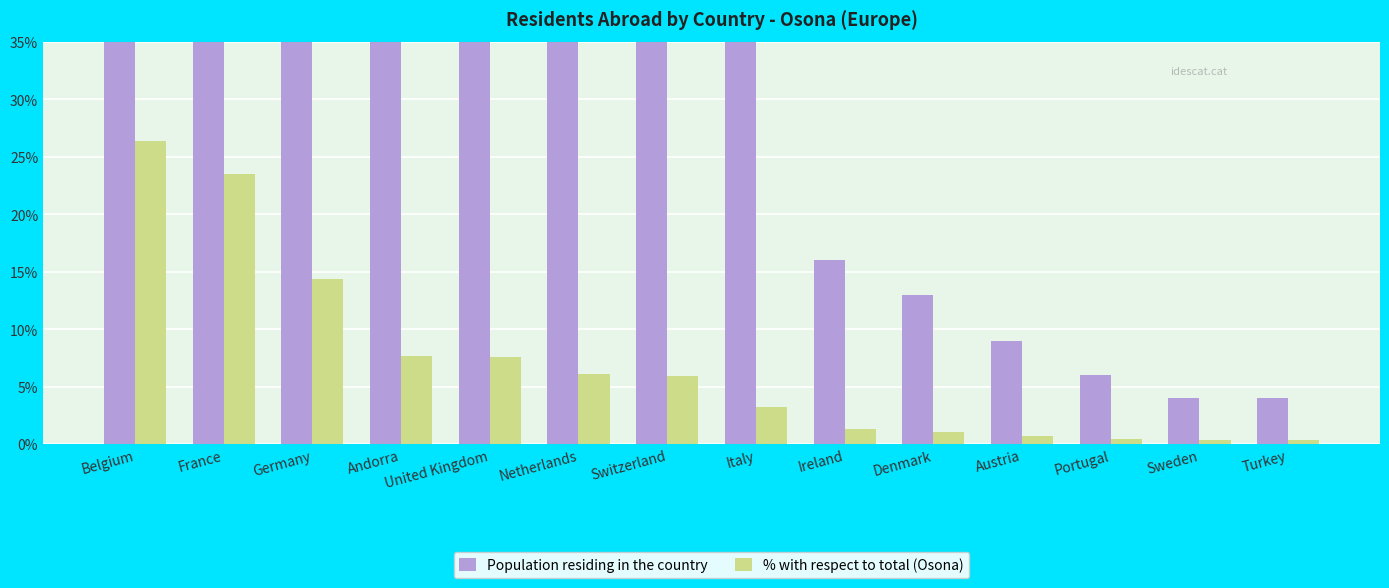

What position from the left is Netherlands?

6